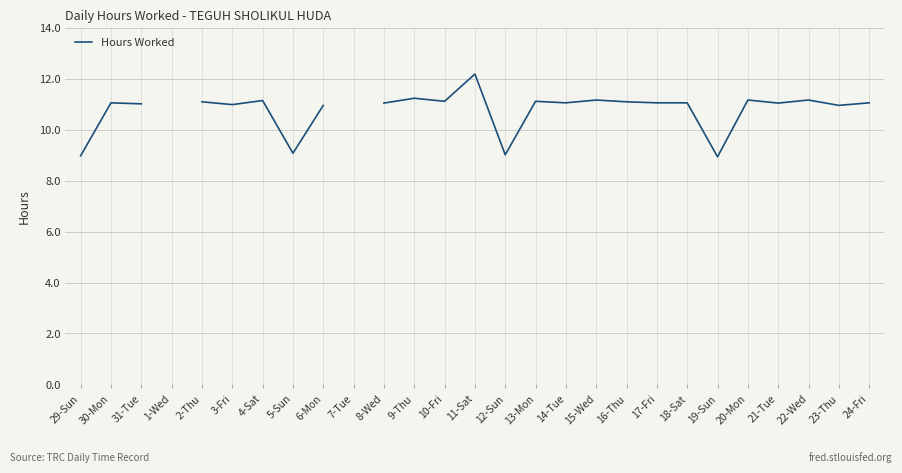

At which category does the data reach its first local peak?

30-Mon